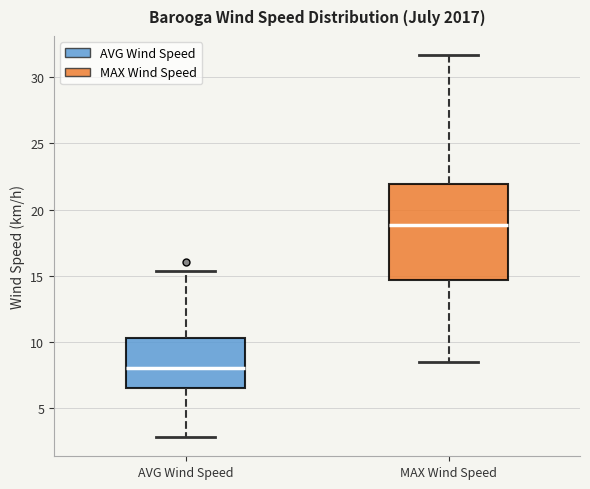

Which box is the tallest, from its lower edge to its upper edge?

MAX Wind Speed